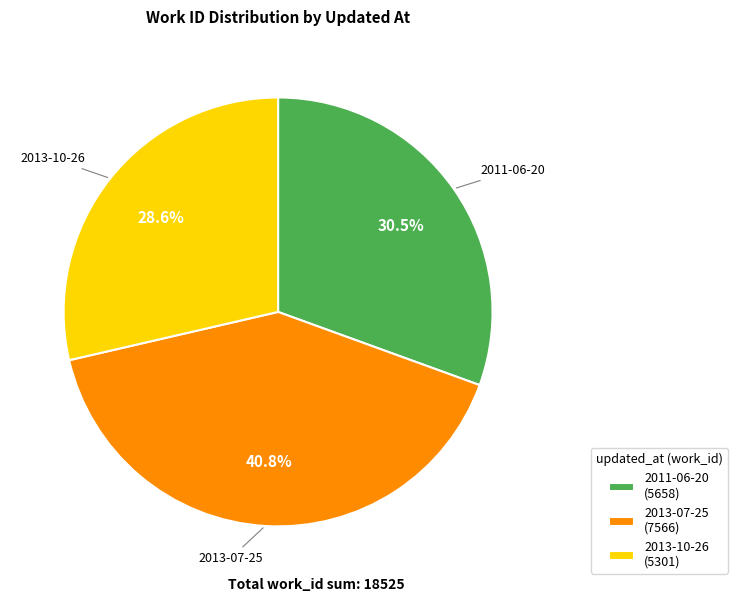

Which slice is the smallest?

2013-10-26 (5301)